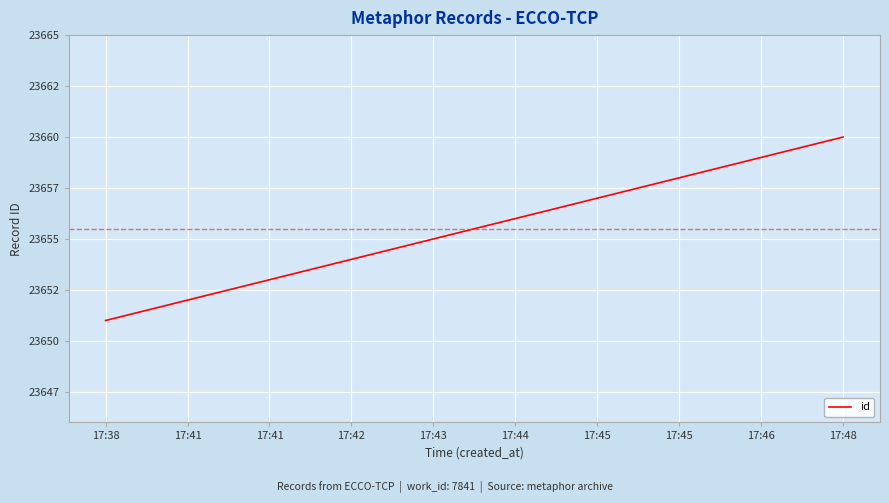

List the labels in order of value, largest first.

17:48, 17:46, 17:45, 17:45, 17:44, 17:43, 17:42, 17:41, 17:41, 17:38